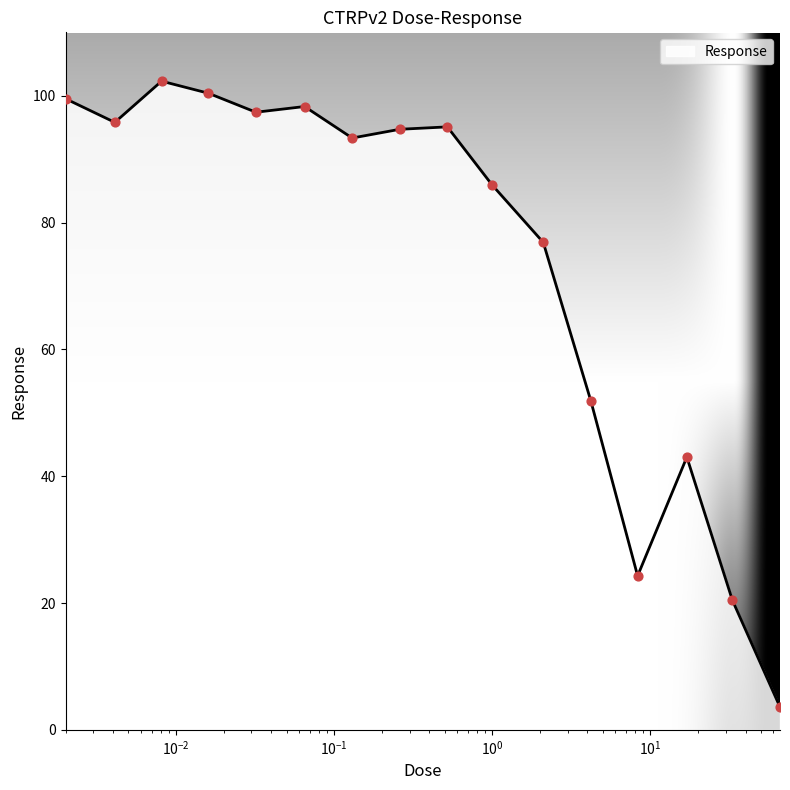

What is the smallest value displayed?

3.6